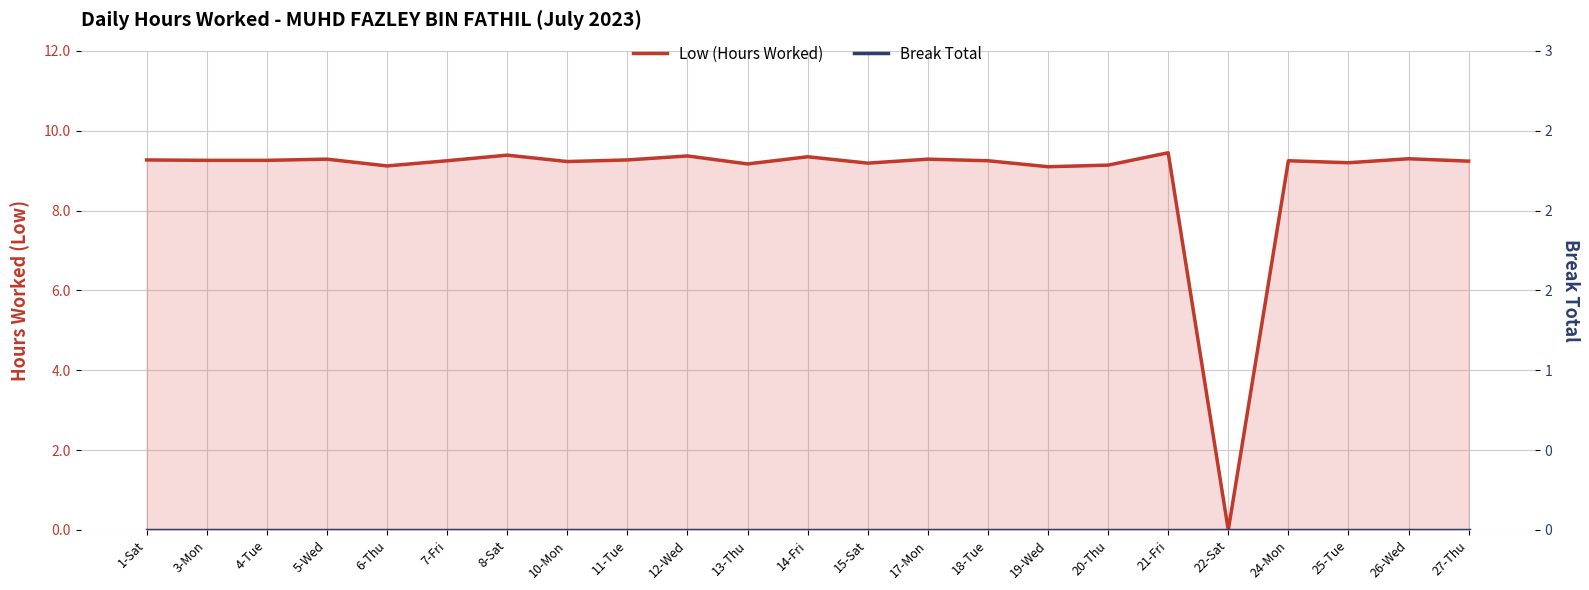

What is the spread (max minus min) of values at 18-Tue?

9.2